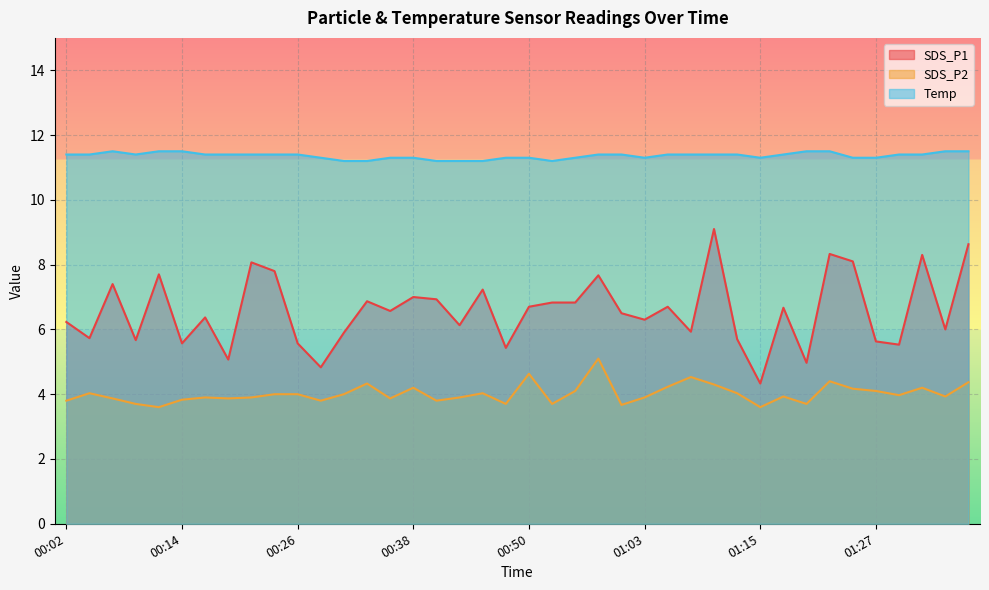

Reading left to right, transcribe all the data shown in this chart.

SDS_P1: 00:02=6.2	00:04=5.7	00:07=7.4	00:09=5.7	00:11=7.7	00:14=5.6	00:16=6.4	00:19=5.1	00:21=8.1	00:24=7.8	00:26=5.6	00:28=4.8	00:31=5.9	00:33=6.9	00:36=6.6	00:38=7.0	00:41=6.9	00:43=6.1	00:46=7.2	00:48=5.4	00:50=6.7	00:53=6.8	00:55=6.8	00:58=7.7	01:00=6.5	01:03=6.3	01:05=6.7	01:07=5.9	01:10=9.1	01:12=5.7	01:15=4.3	01:17=6.7	01:20=5.0	01:22=8.3	01:24=8.1	01:27=5.6	01:29=5.5	01:32=8.3	01:34=6.0	01:37=8.6
SDS_P2: 00:02=3.8	00:04=4.0	00:07=3.9	00:09=3.7	00:11=3.6	00:14=3.8	00:16=3.9	00:19=3.9	00:21=3.9	00:24=4.0	00:26=4.0	00:28=3.8	00:31=4.0	00:33=4.3	00:36=3.9	00:38=4.2	00:41=3.8	00:43=3.9	00:46=4.0	00:48=3.7	00:50=4.6	00:53=3.7	00:55=4.1	00:58=5.1	01:00=3.7	01:03=3.9	01:05=4.2	01:07=4.5	01:10=4.3	01:12=4.0	01:15=3.6	01:17=3.9	01:20=3.7	01:22=4.4	01:24=4.2	01:27=4.1	01:29=4.0	01:32=4.2	01:34=3.9	01:37=4.4
Temp: 00:02=11.4	00:04=11.4	00:07=11.5	00:09=11.4	00:11=11.5	00:14=11.5	00:16=11.4	00:19=11.4	00:21=11.4	00:24=11.4	00:26=11.4	00:28=11.3	00:31=11.2	00:33=11.2	00:36=11.3	00:38=11.3	00:41=11.2	00:43=11.2	00:46=11.2	00:48=11.3	00:50=11.3	00:53=11.2	00:55=11.3	00:58=11.4	01:00=11.4	01:03=11.3	01:05=11.4	01:07=11.4	01:10=11.4	01:12=11.4	01:15=11.3	01:17=11.4	01:20=11.5	01:22=11.5	01:24=11.3	01:27=11.3	01:29=11.4	01:32=11.4	01:34=11.5	01:37=11.5